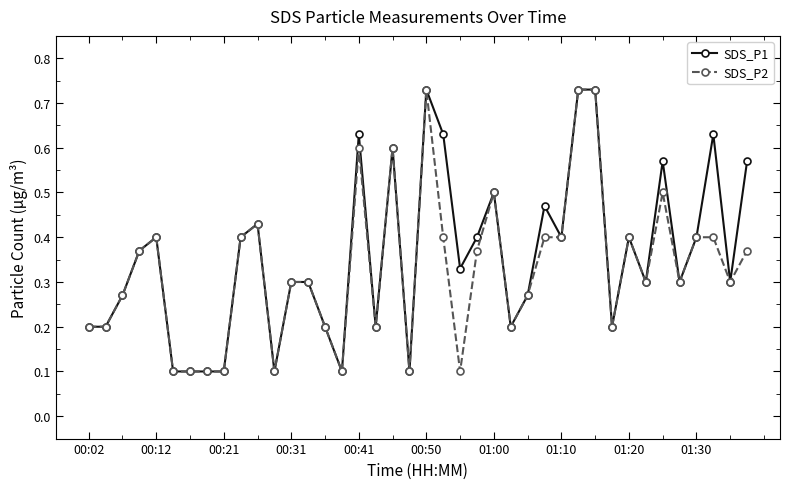

At how many categories does at least one series exceed 0?

40